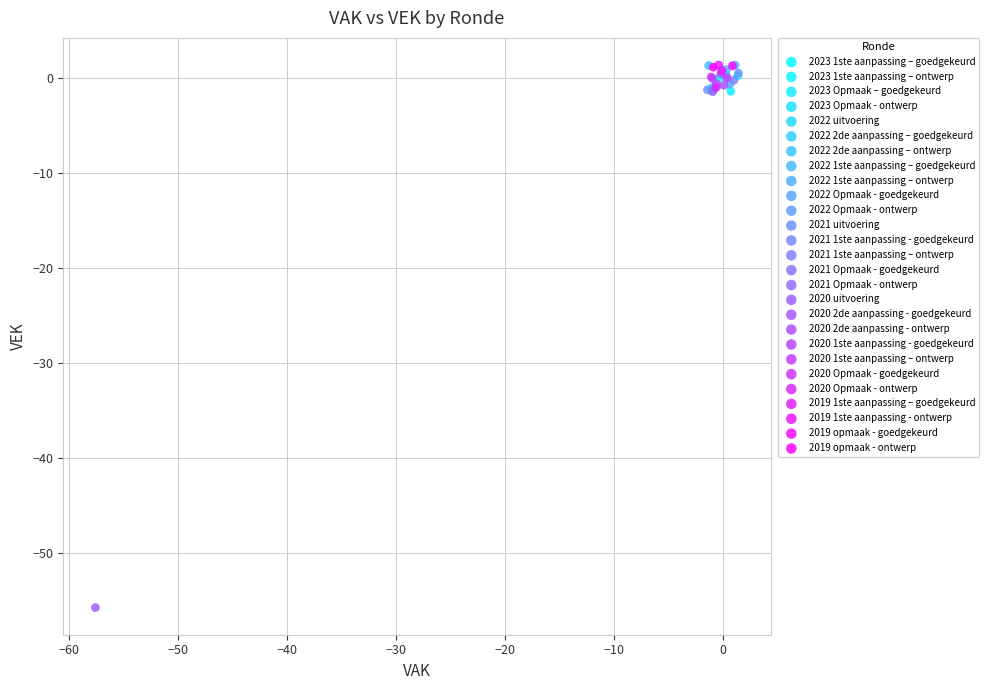

What are all the series names shown in the legend?

2023 1ste aanpassing – goedgekeurd, 2023 1ste aanpassing – ontwerp, 2023 Opmaak – goedgekeurd, 2023 Opmaak - ontwerp, 2022 uitvoering, 2022 2de aanpassing – goedgekeurd, 2022 2de aanpassing – ontwerp, 2022 1ste aanpassing – goedgekeurd, 2022 1ste aanpassing – ontwerp, 2022 Opmaak - goedgekeurd, 2022 Opmaak - ontwerp, 2021 uitvoering, 2021 1ste aanpassing - goedgekeurd, 2021 1ste aanpassing – ontwerp, 2021 Opmaak - goedgekeurd, 2021 Opmaak - ontwerp, 2020 uitvoering, 2020 2de aanpassing - goedgekeurd, 2020 2de aanpassing - ontwerp, 2020 1ste aanpassing - goedgekeurd, 2020 1ste aanpassing – ontwerp, 2020 Opmaak - goedgekeurd, 2020 Opmaak - ontwerp, 2019 1ste aanpassing – goedgekeurd, 2019 1ste aanpassing - ontwerp, 2019 opmaak - goedgekeurd, 2019 opmaak - ontwerp